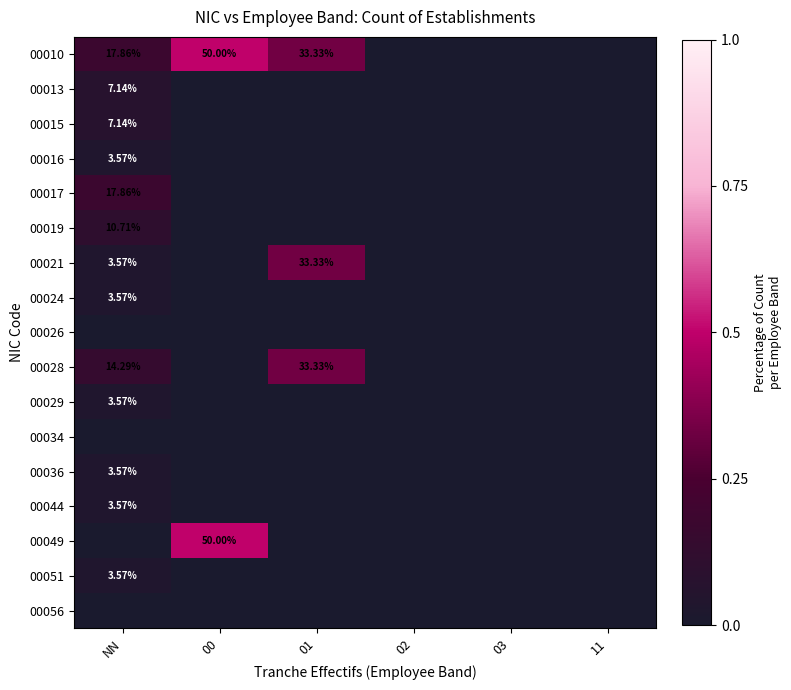

Is it true that 00024 equals 3.6 at NN?

True